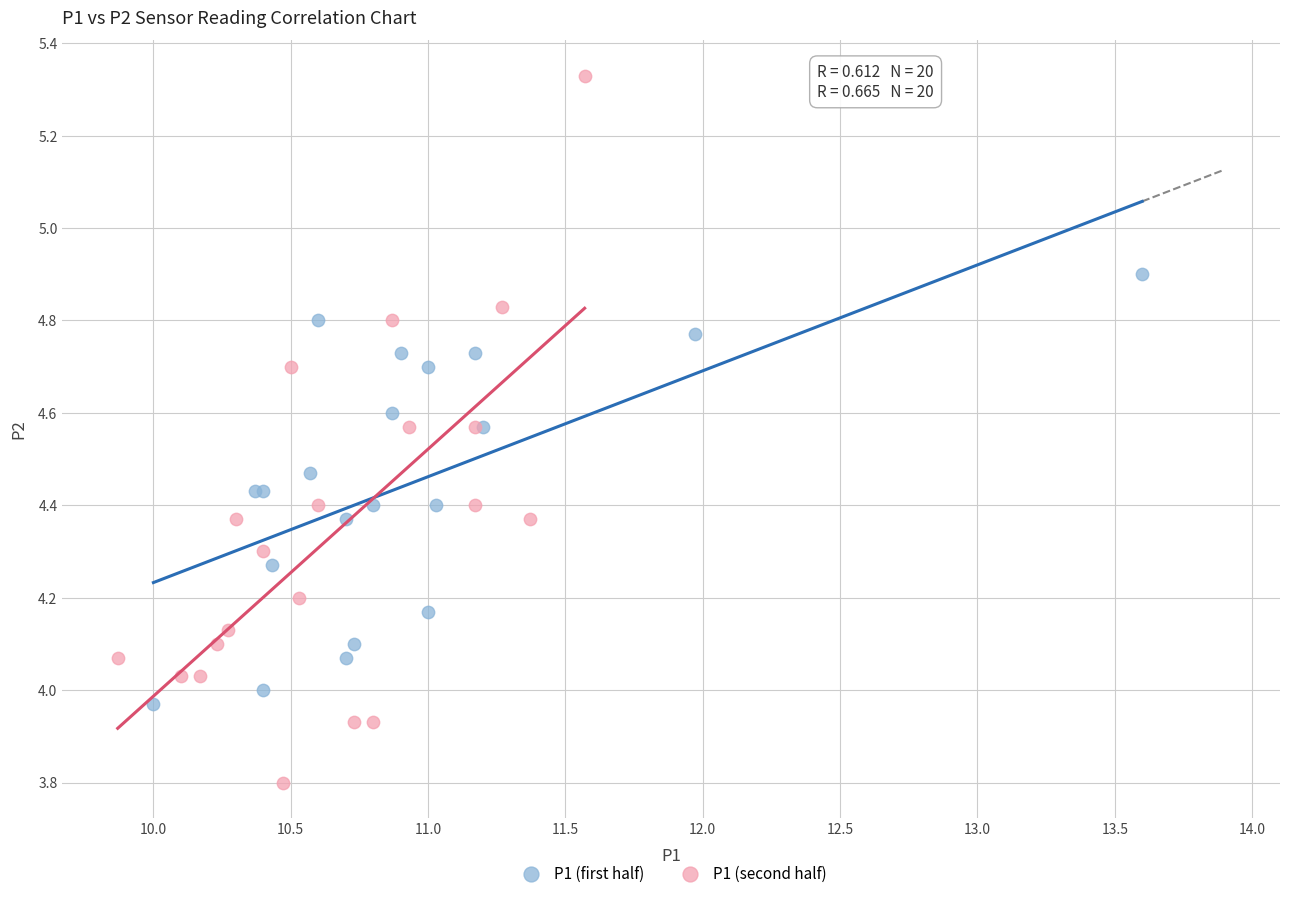

Which series has the largest Y range (max minus min)?

P1 (second half)